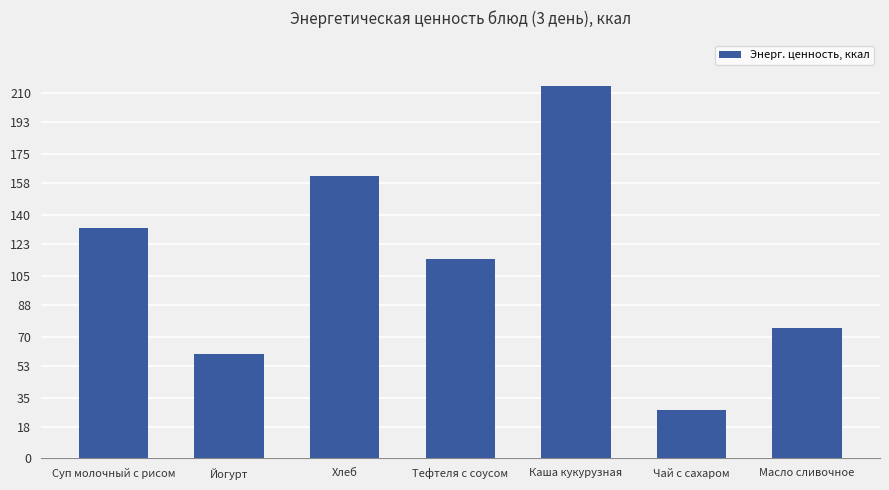

What is the label of the 3rd bar from the right?

Каша кукурузная